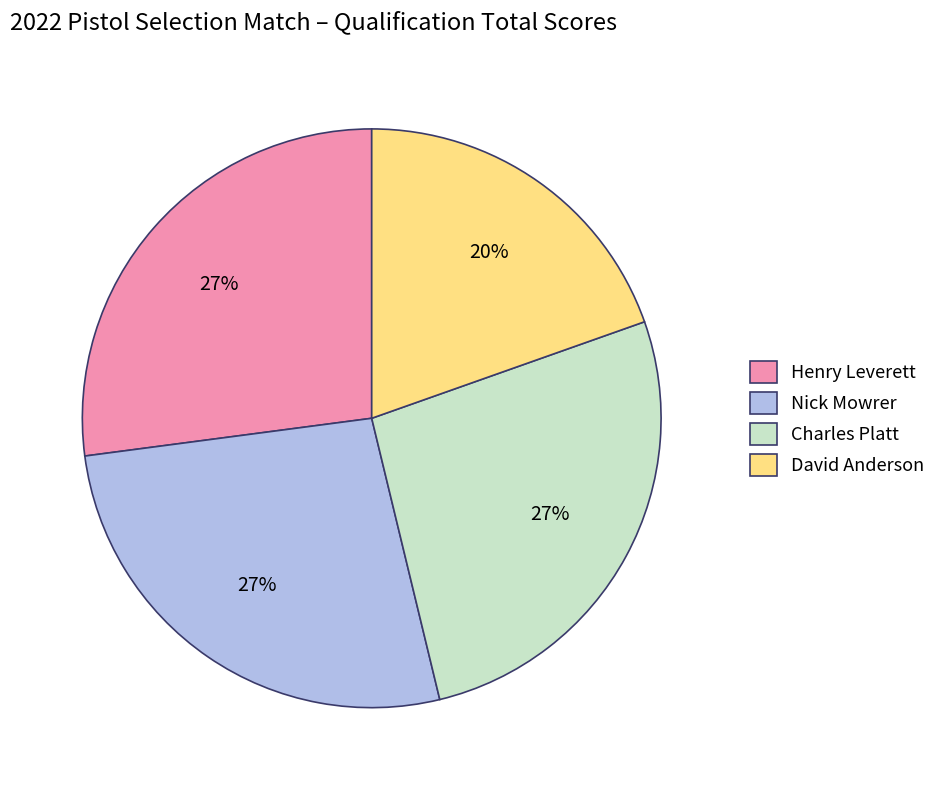

Which has a higher value, Nick Mowrer or David Anderson?

Nick Mowrer